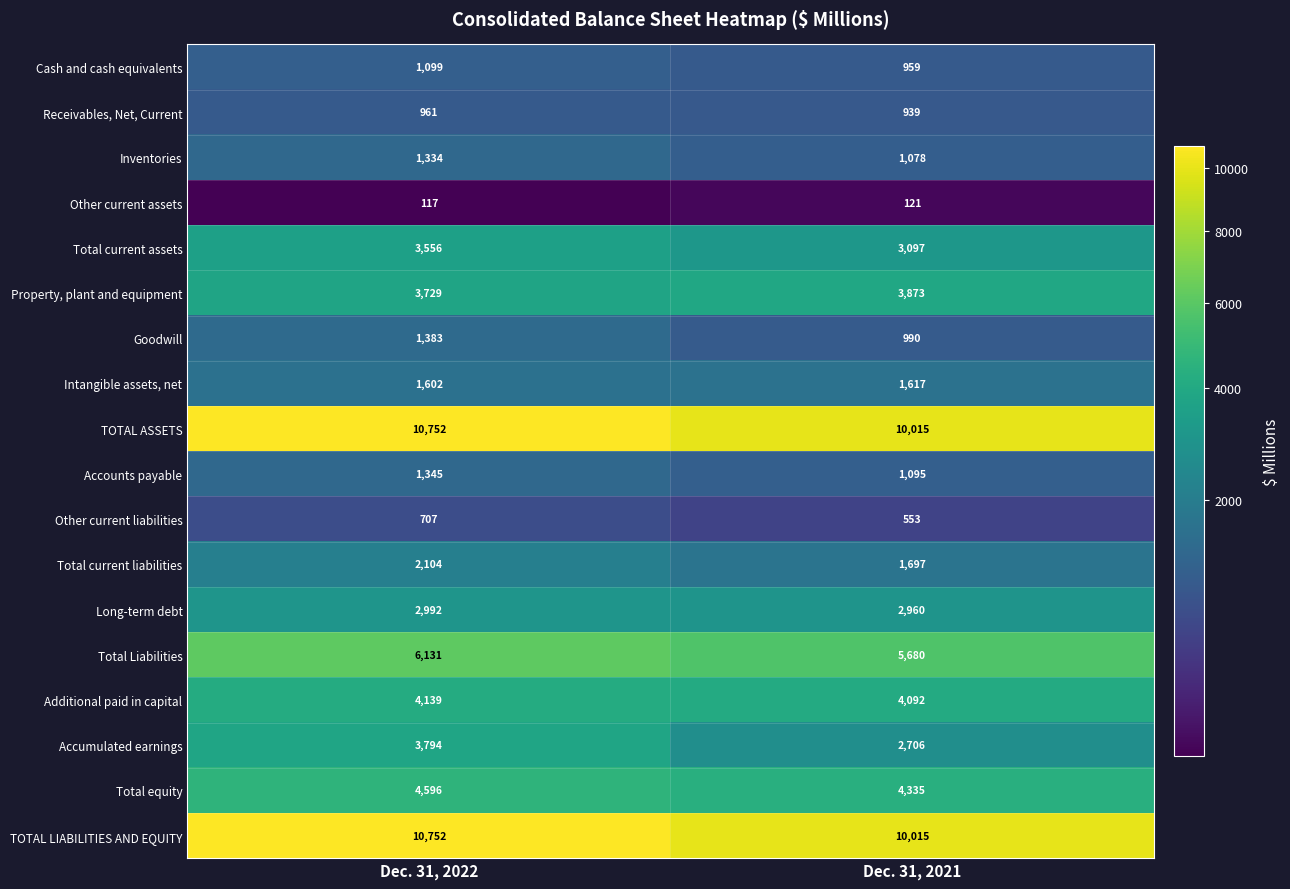

The value of Other current assets at Dec. 31, 2022 is 117. True or false?

True